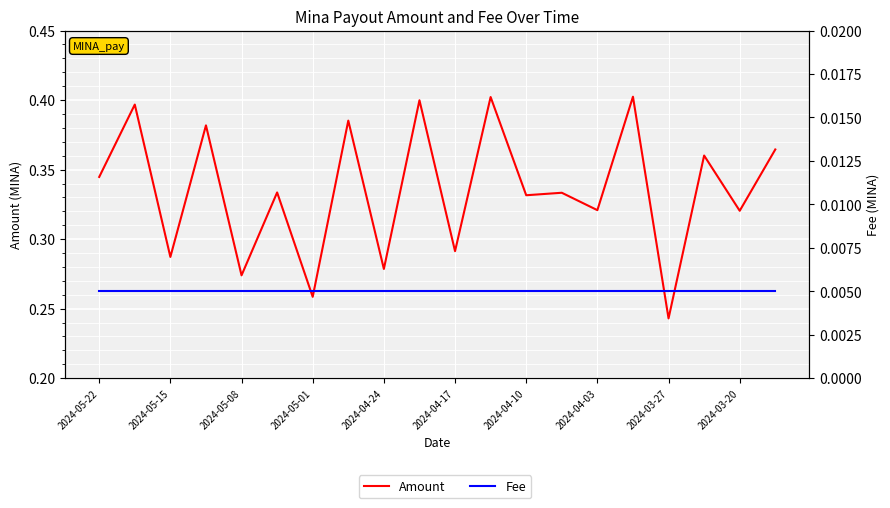

True or false: Fee and Amount intersect in this chart.

False